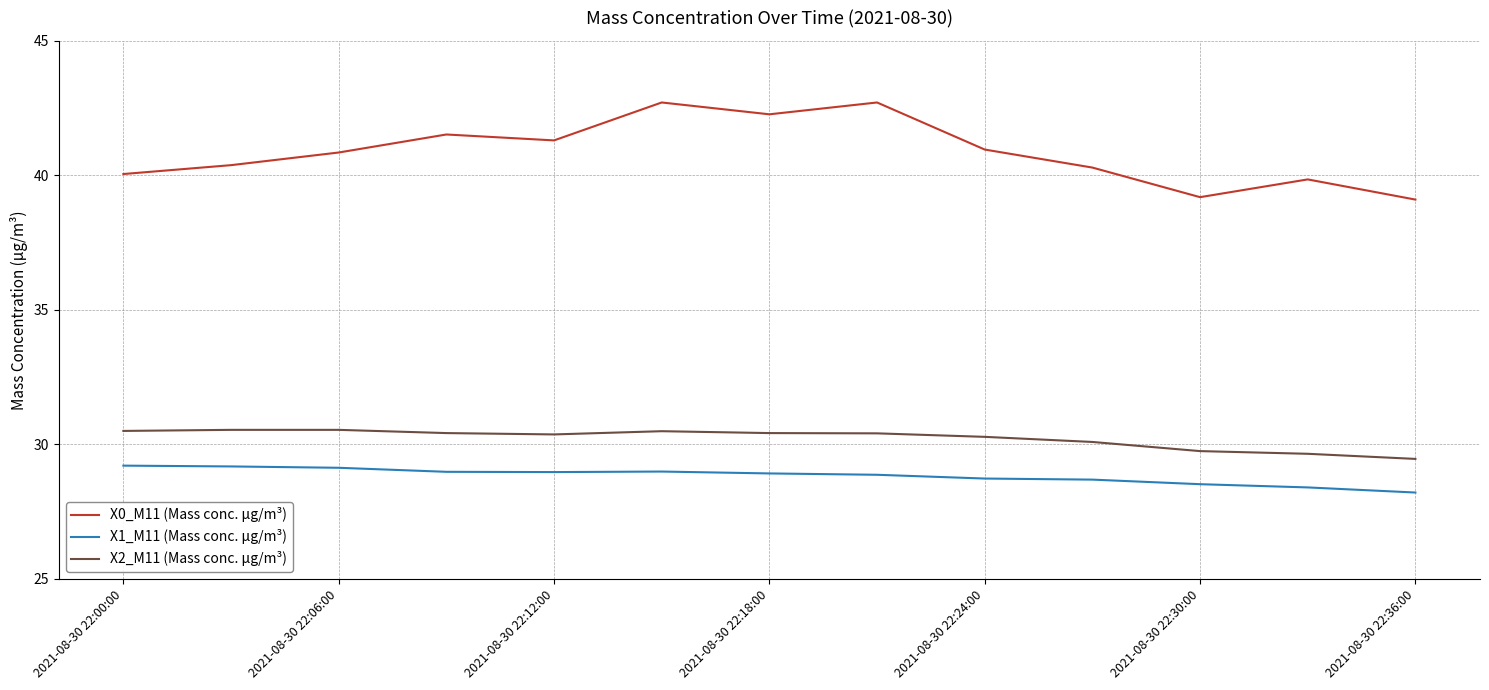

What is the highest value of the X1_M11 (Mass conc. μg/m³) series?

29.2